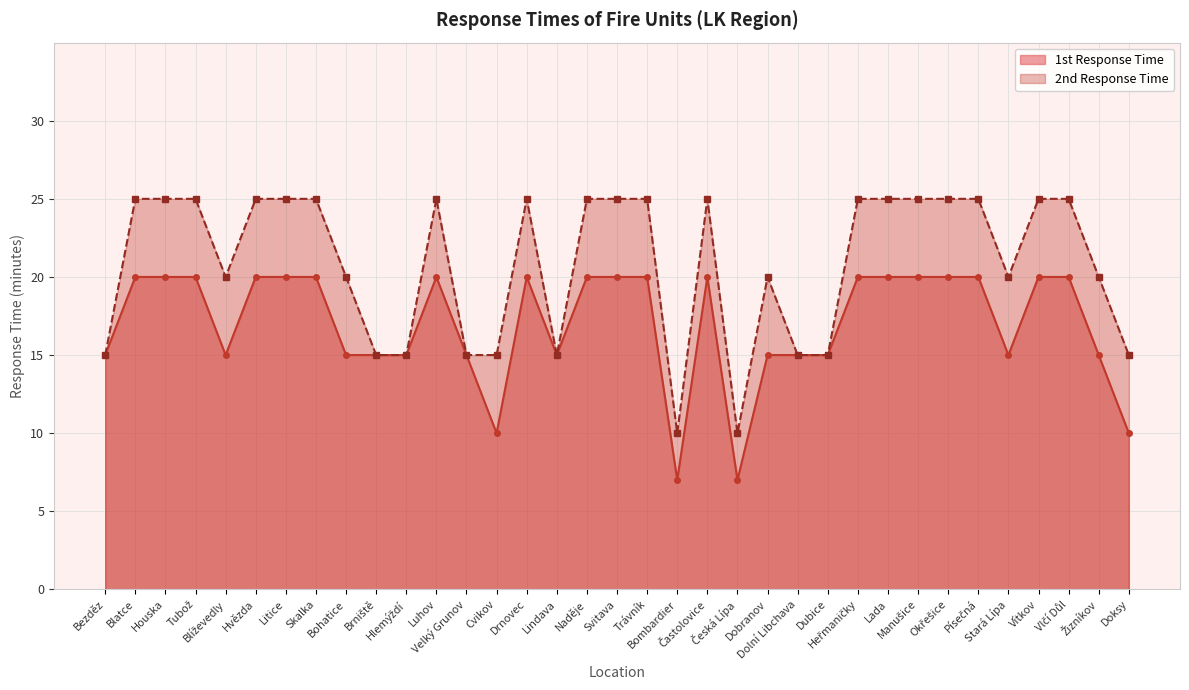

True or false: 2nd Response Time and 1st Response Time intersect in this chart.

False